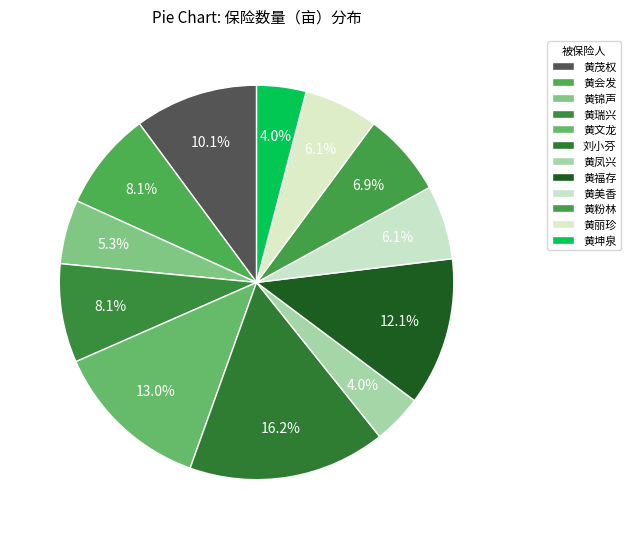

How many slices are in this pie chart?

12